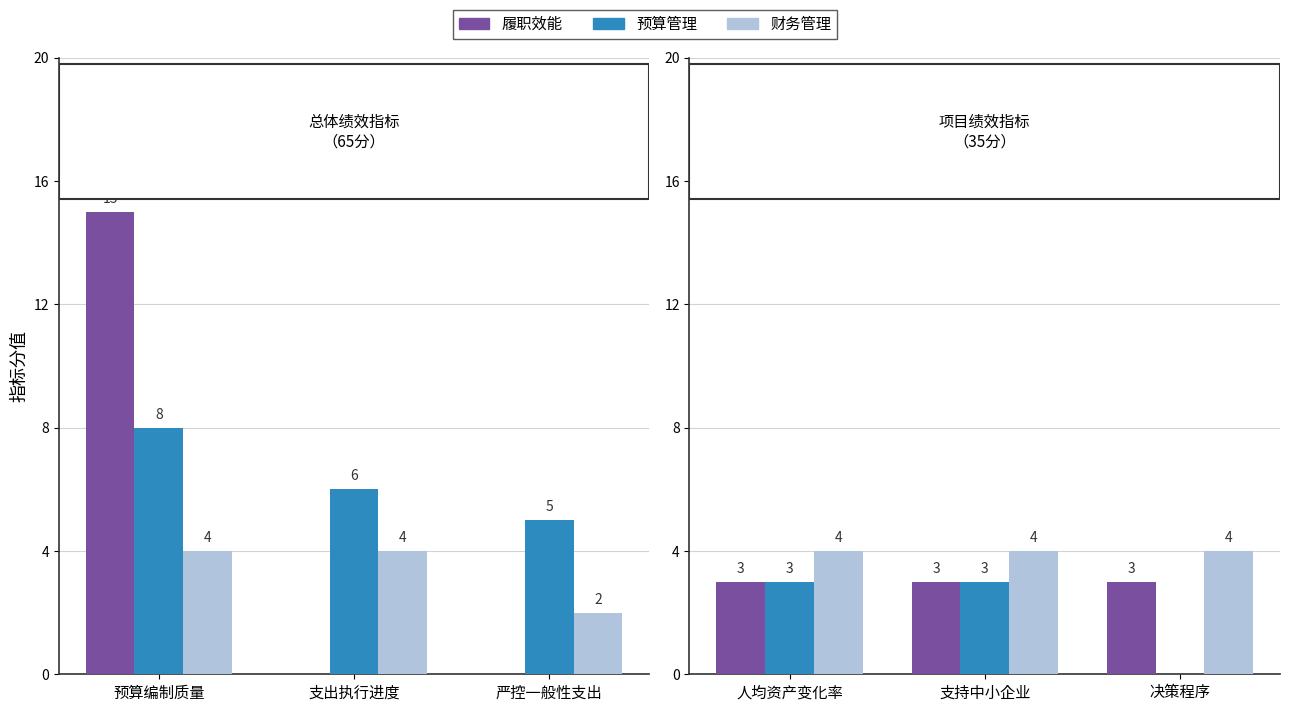

At which label does 预算管理 reach its peak?

预算编制质量